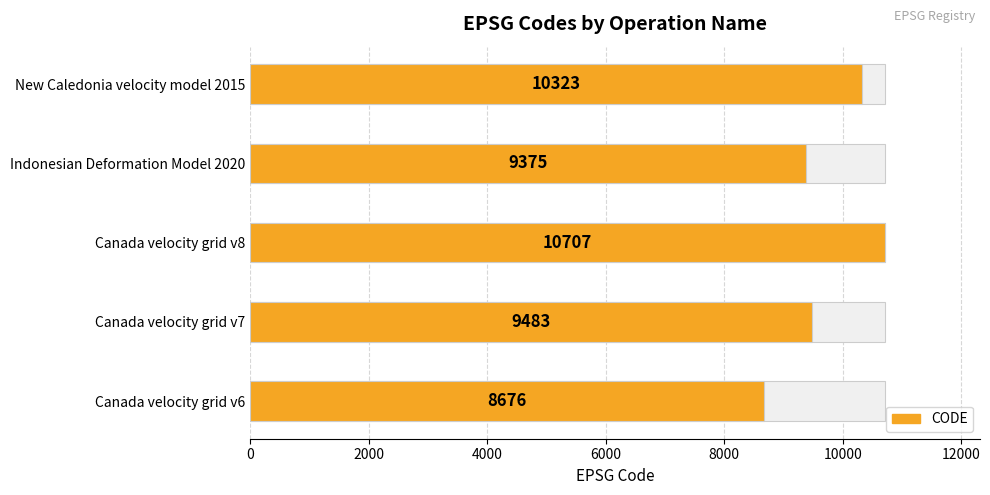

What is the value of the 5th bar from the left?

10323